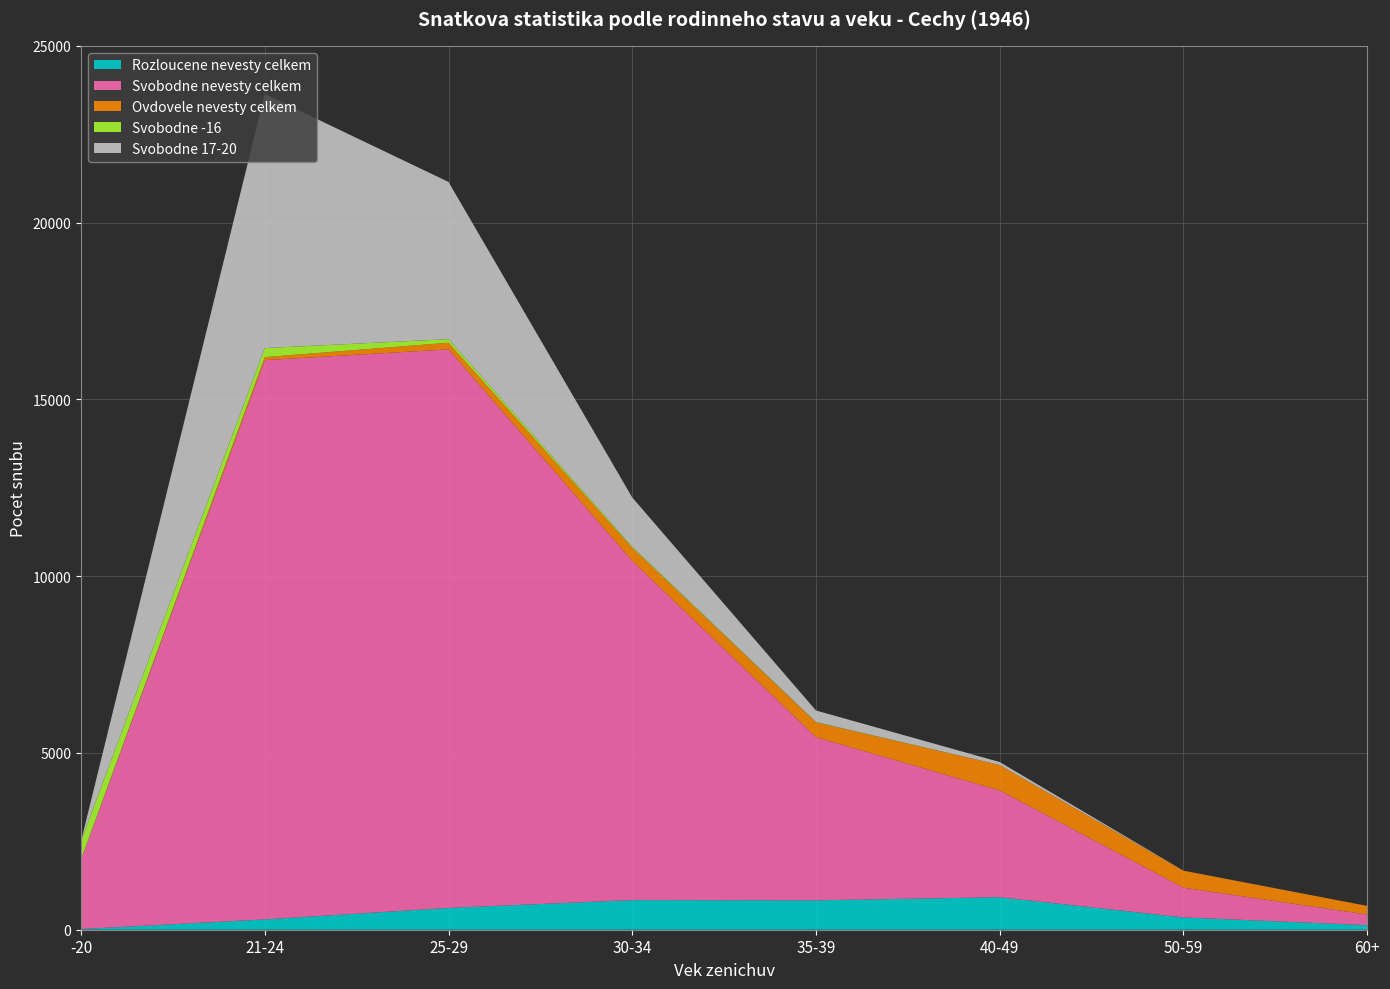

What is the maximum value for Rozloucene nevesty celkem?

919